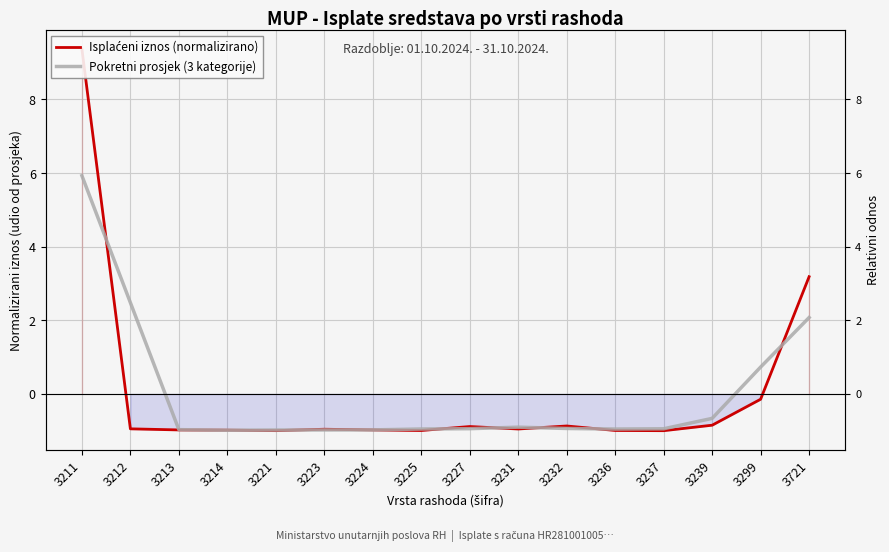

How many intersections are there between Pokretni prosjek (3 kategorije) and Isplaćeni iznos (normalizirano)?

10